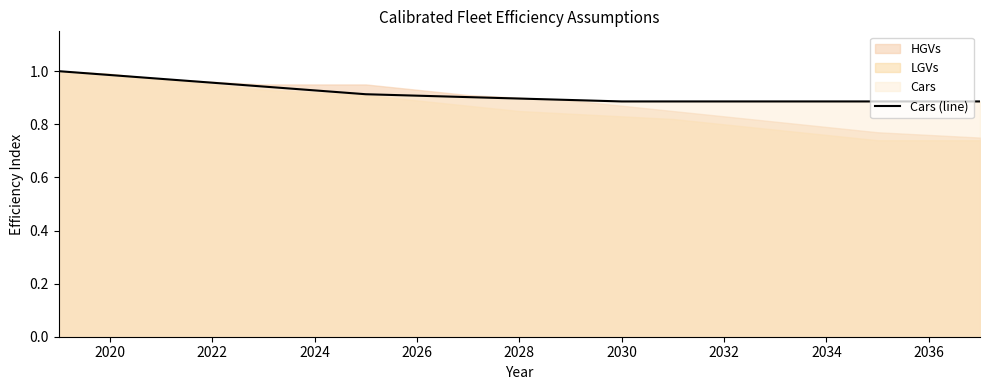

The chart shows a value of 0.3 at 2036. True or false?

False